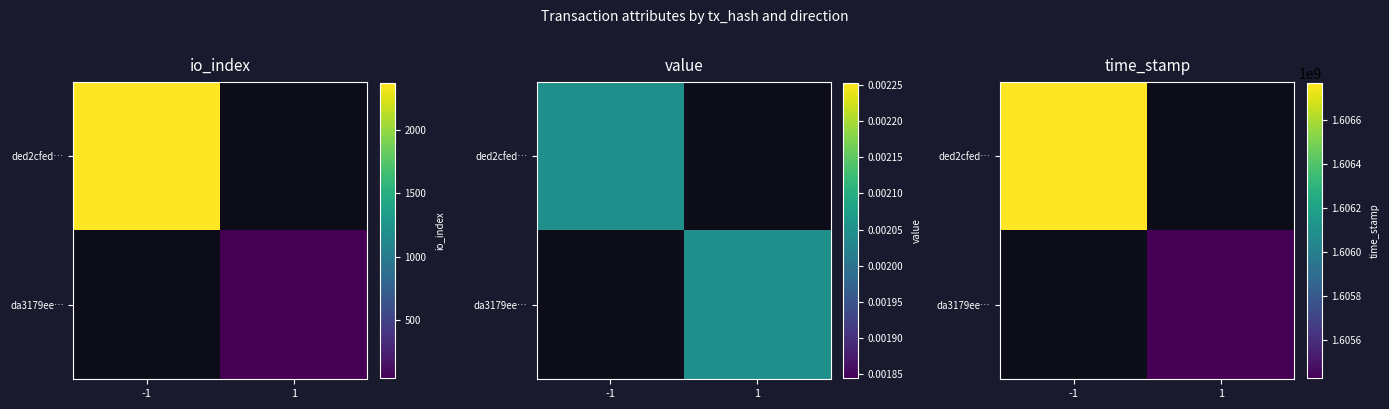

How many values in the ded2cfed… series are below 1606769873?

1